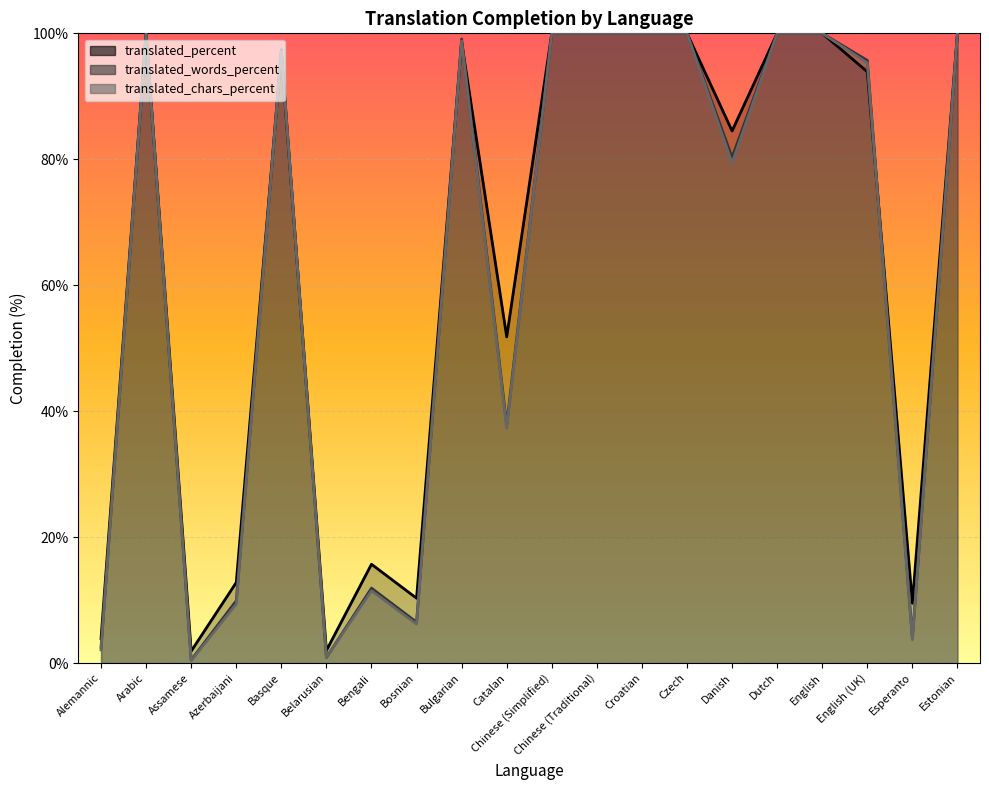

What is the value of the translated_chars_percent point at the 12th from the left?

100.0